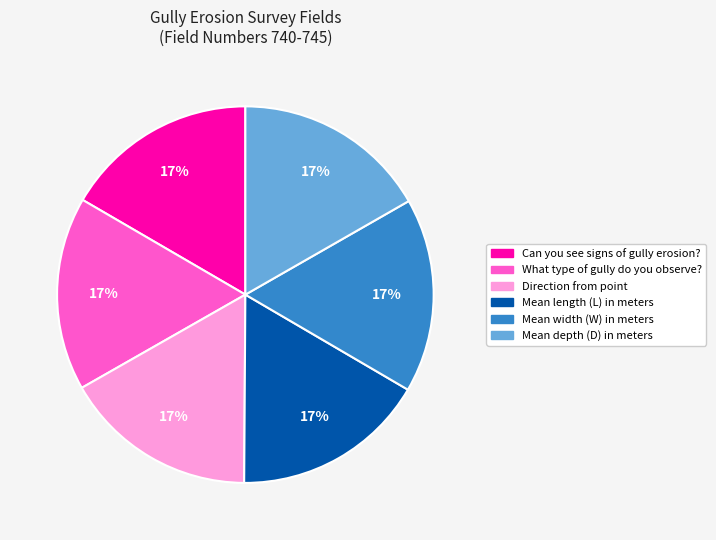

To the nearest percent, what portion does What type of gully do you observe? represent?

17%